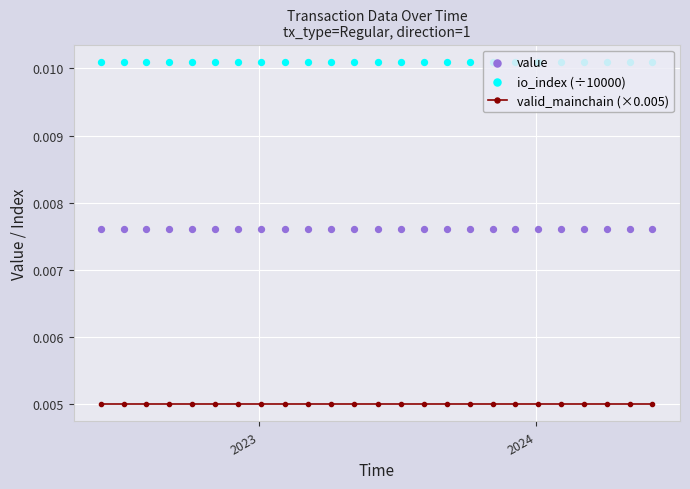

What are all the series names shown in the legend?

valid_mainchain (×0.005), value, io_index (÷10000)